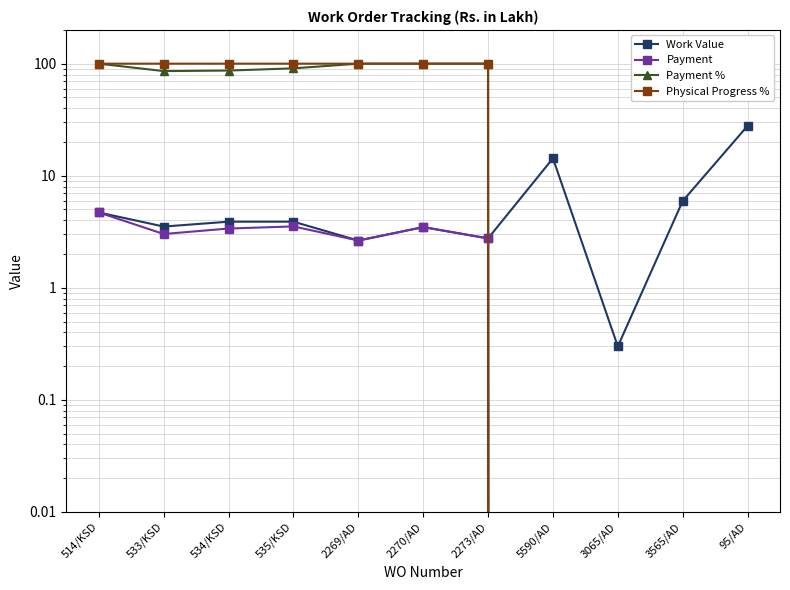

True or false: Payment and Physical Progress % intersect in this chart.

False